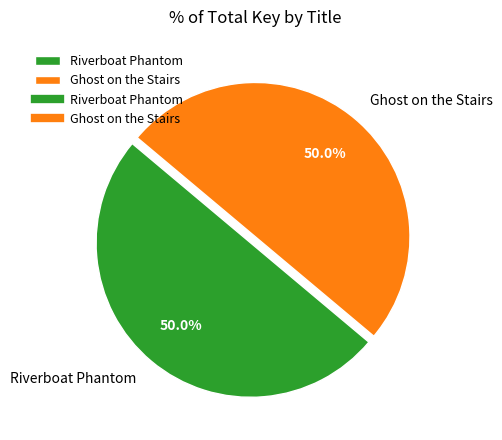

Is it true that Ghost on the Stairs is 50% of the pie?

True